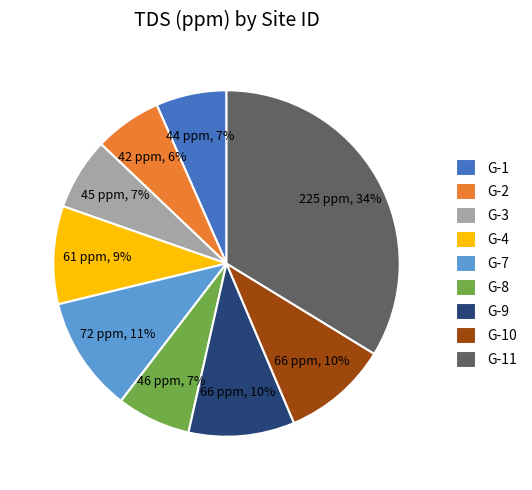

To the nearest percent, what is the average slice percentage?

11%